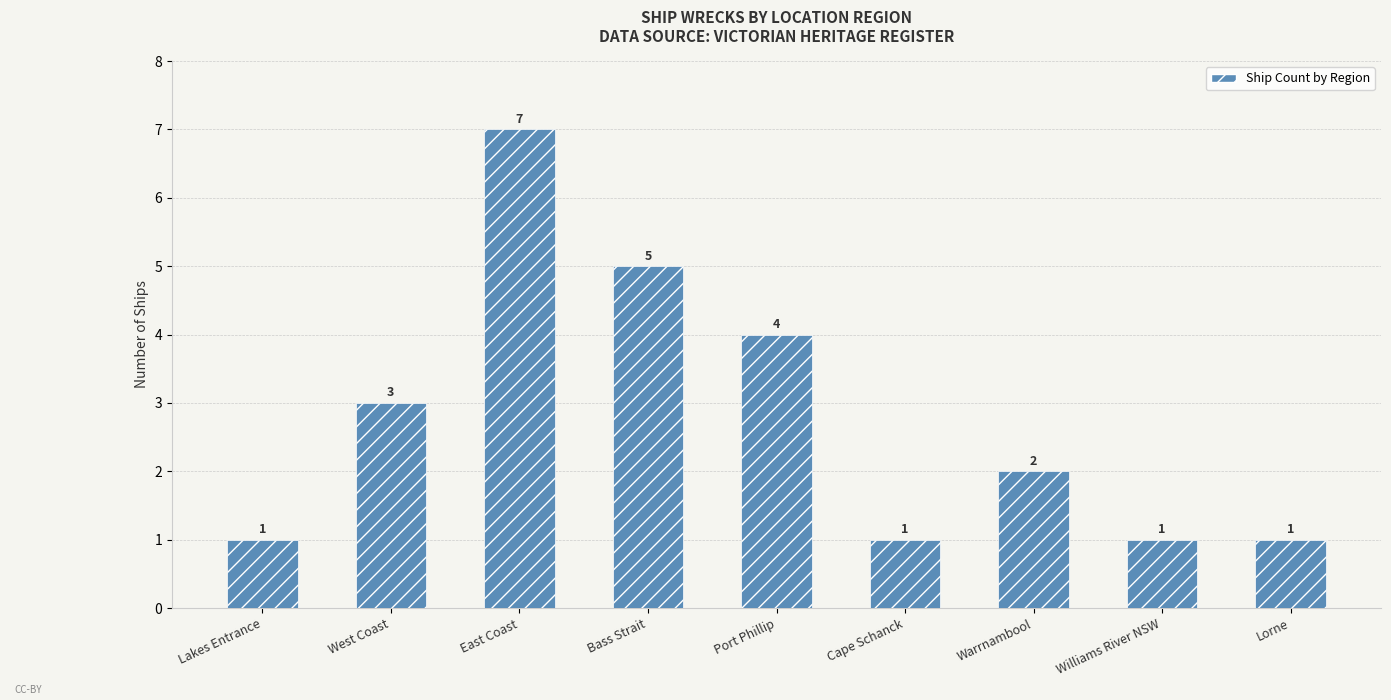

What is the label of the 2nd bar from the left?

West Coast